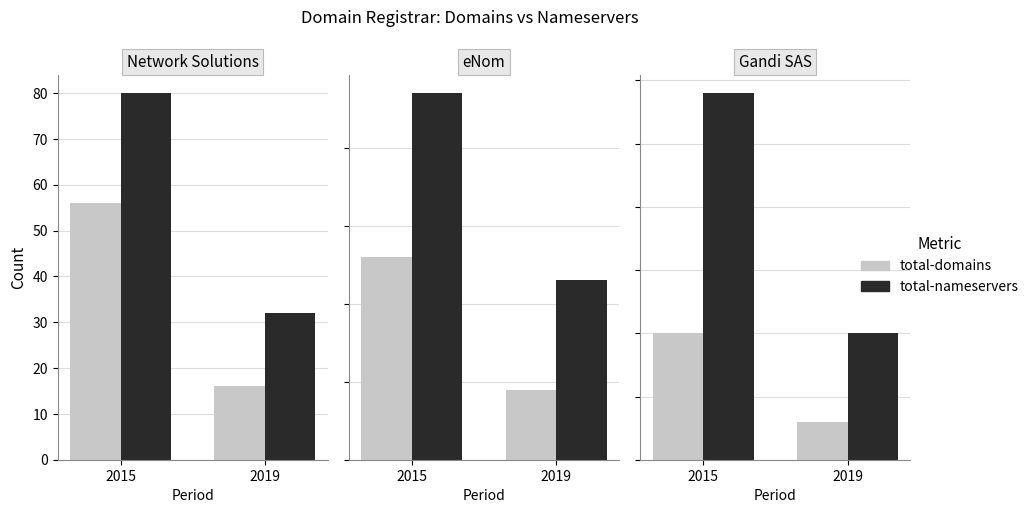

Which series has the largest total across all categories?

total-nameservers